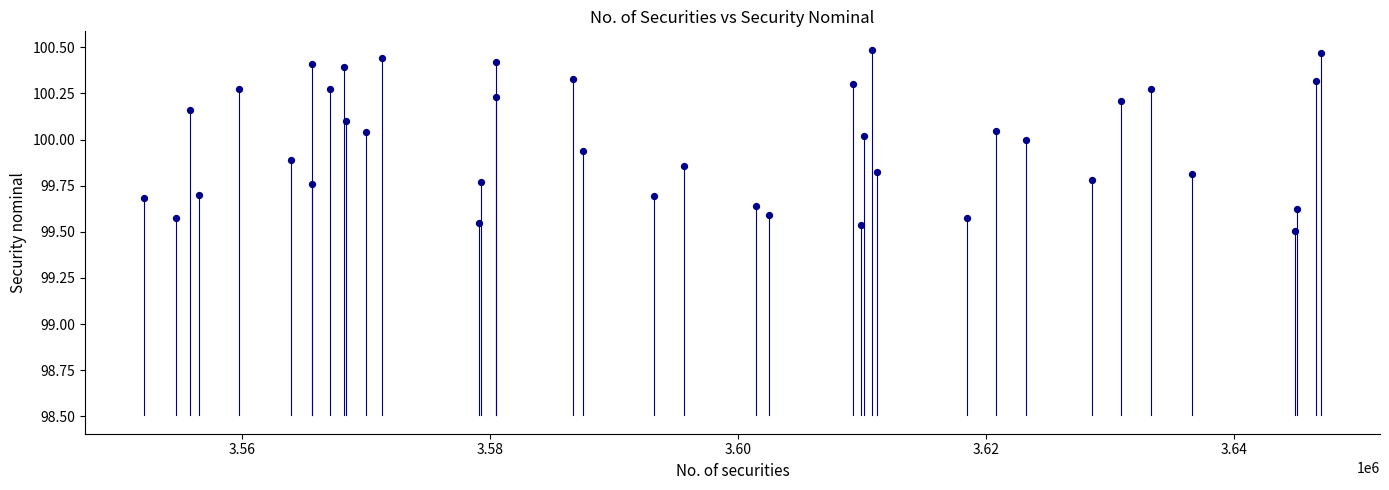

What is the range of X values (max minus min)?

94932.5